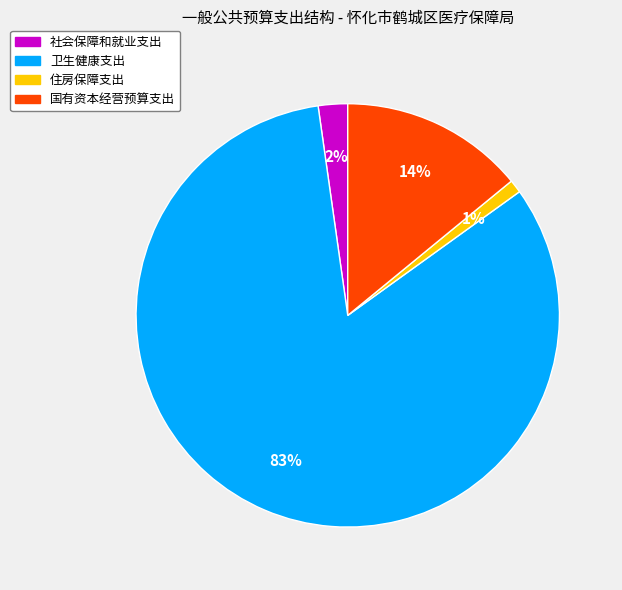

How many segments does this pie chart have?

4